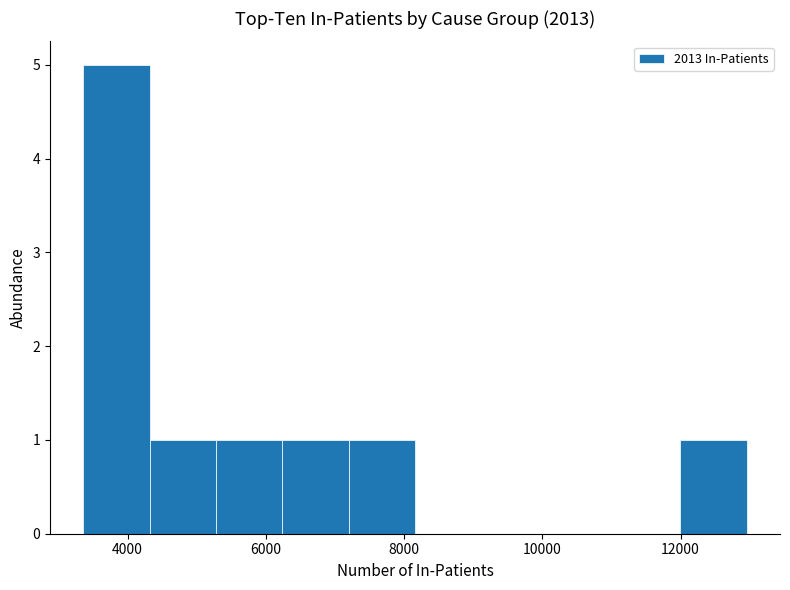

What is the height of the bar covering 3400 to 4400 on the x-axis? Neither the bar edges nor the heights are printed on the chart, so give them approximately, as read against the axes.

5